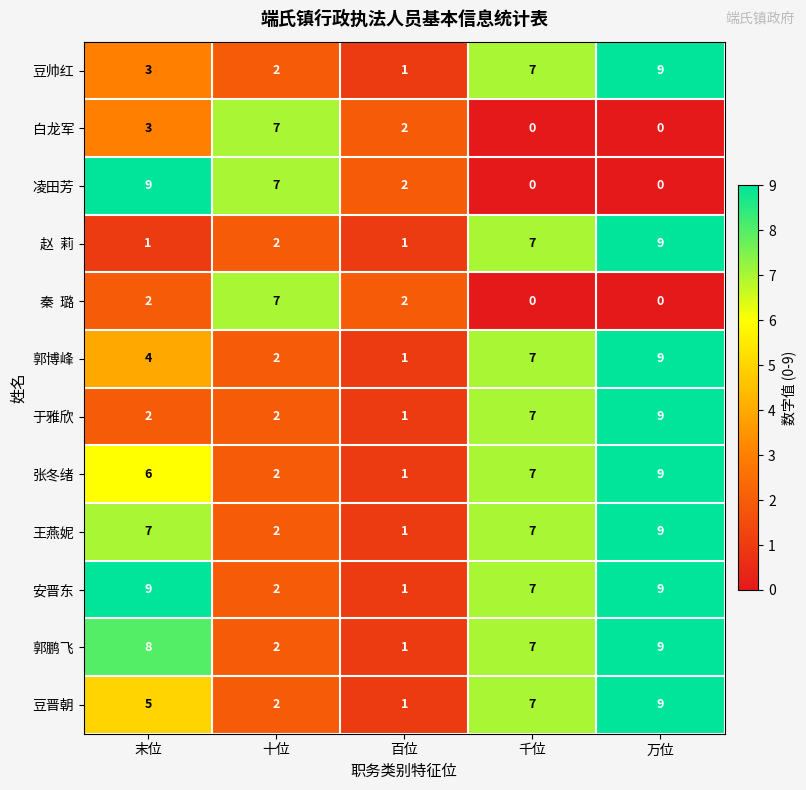

What is the maximum value shown in the chart?

9